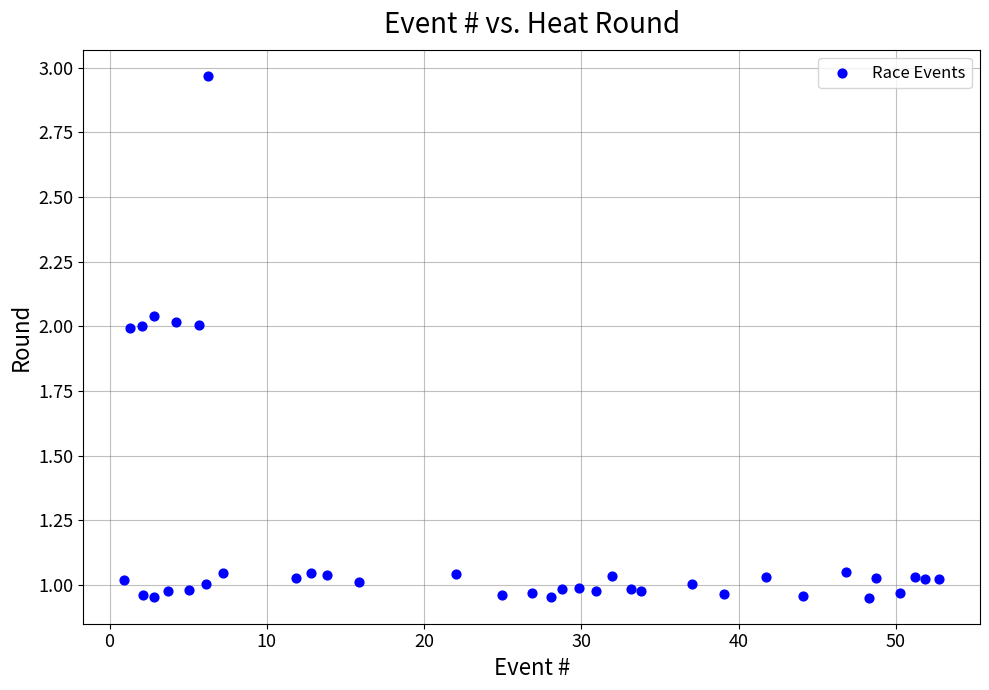

What is the range of X values (max minus min)?

51.8